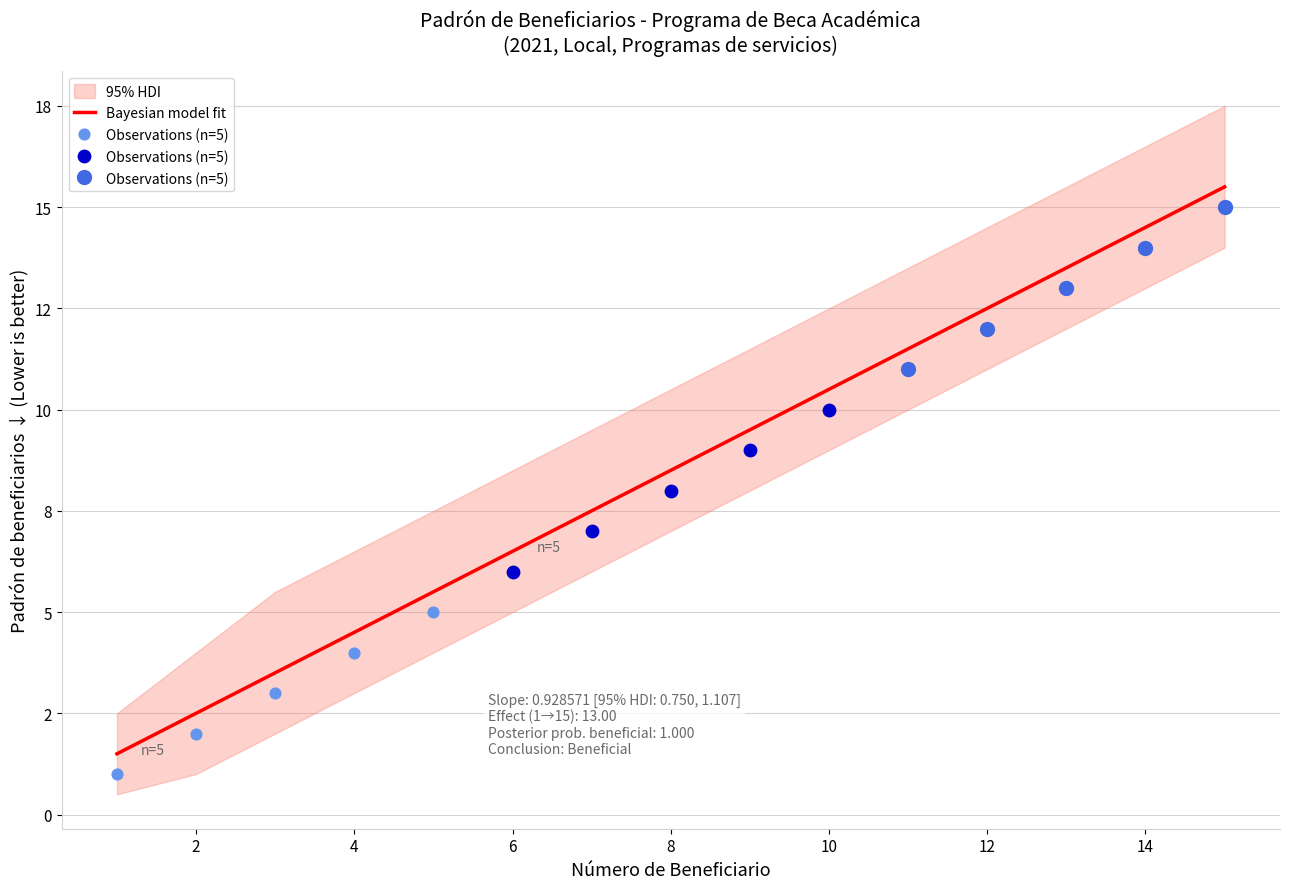

Which series reaches the maximum Y coordinate?

HDI upper